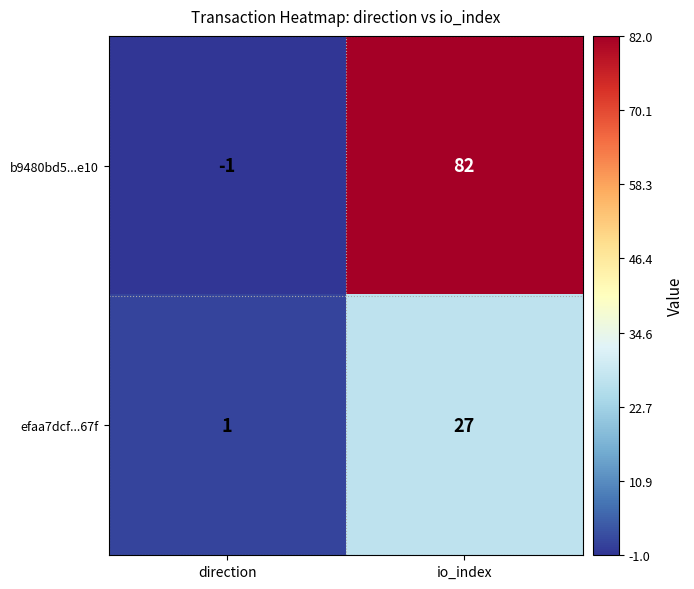

At io_index, list the series in order from largest to smallest.

b9480bd5...e10, efaa7dcf...67f